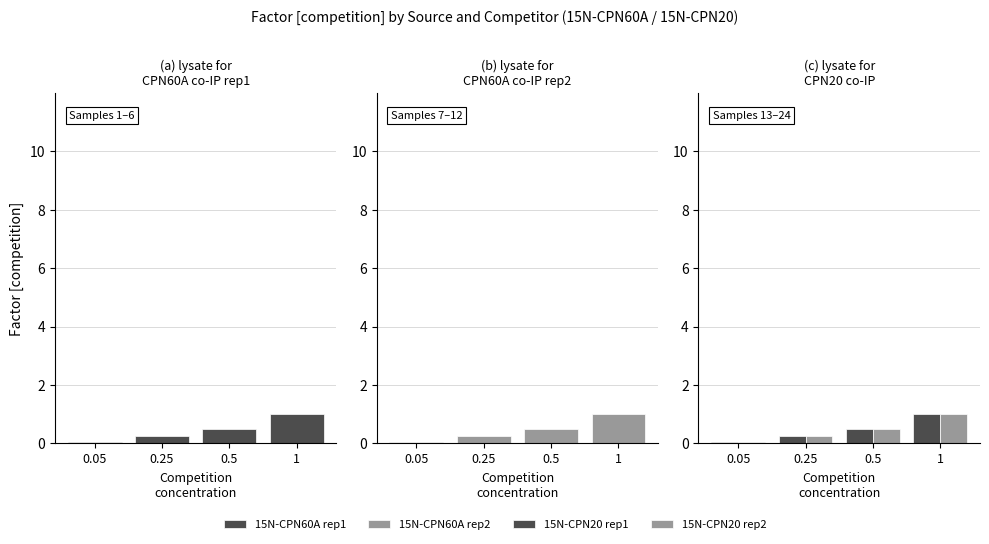

What is the maximum value for 15N-CPN20 rep1?

1.0